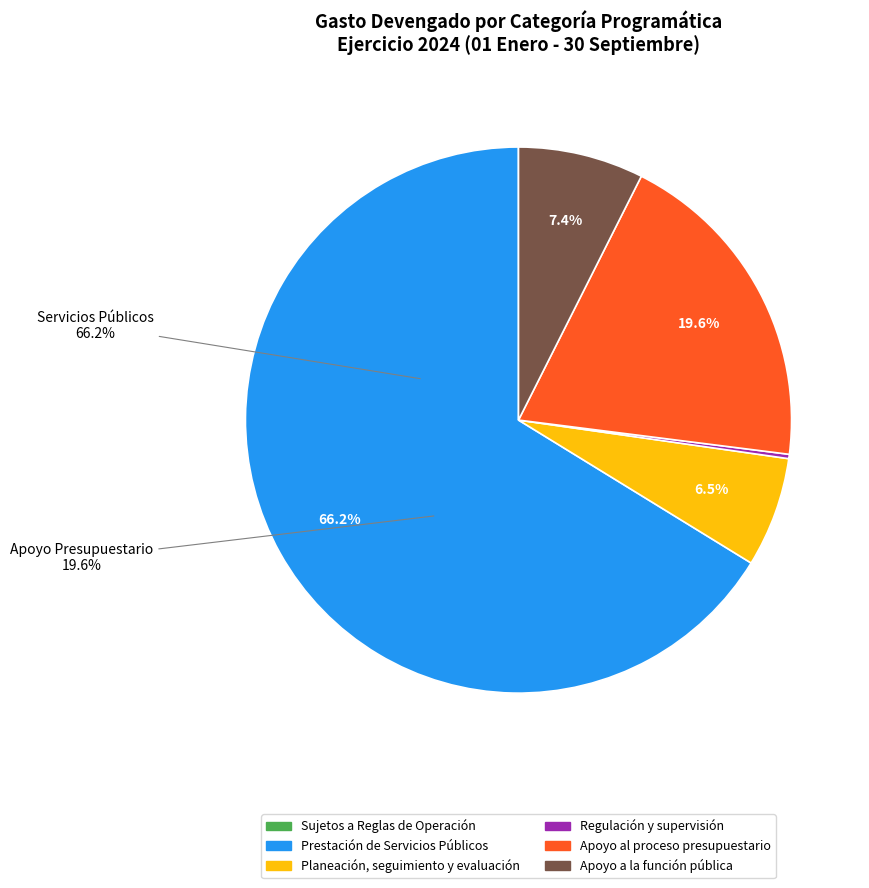

Which category accounts for the majority?

Prestación de Servicios Públicos